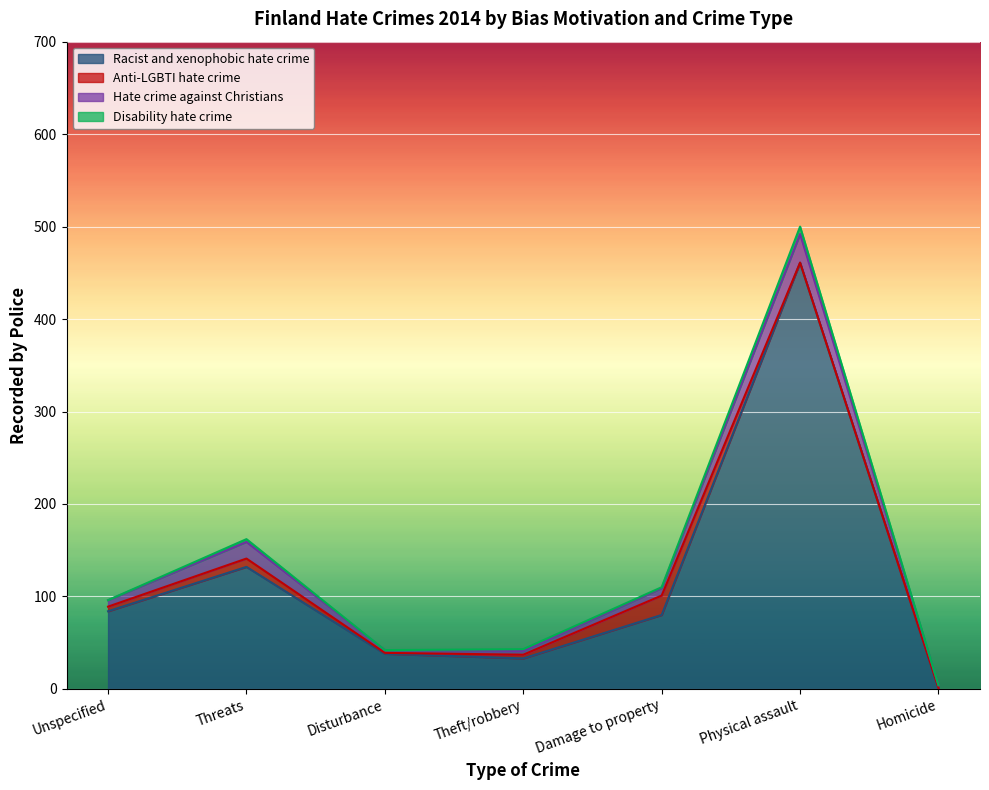

What value does the Hate crime against Christians series have at Damage to property?

8